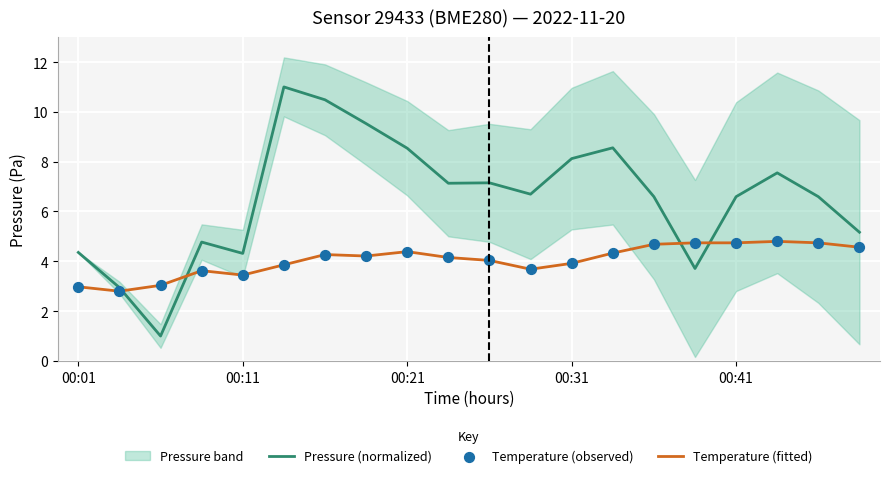

What is the total value across all series at 00:01?

10.3